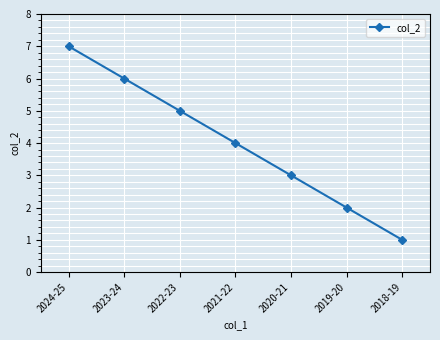

Between 2020-21 and 2021-22, which is larger?

2021-22